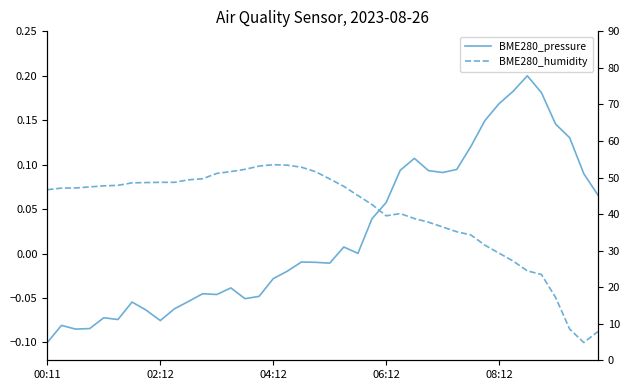

Between which two adjacent categories do BME280_humidity and BME280_pressure first intersect?

23 and 24